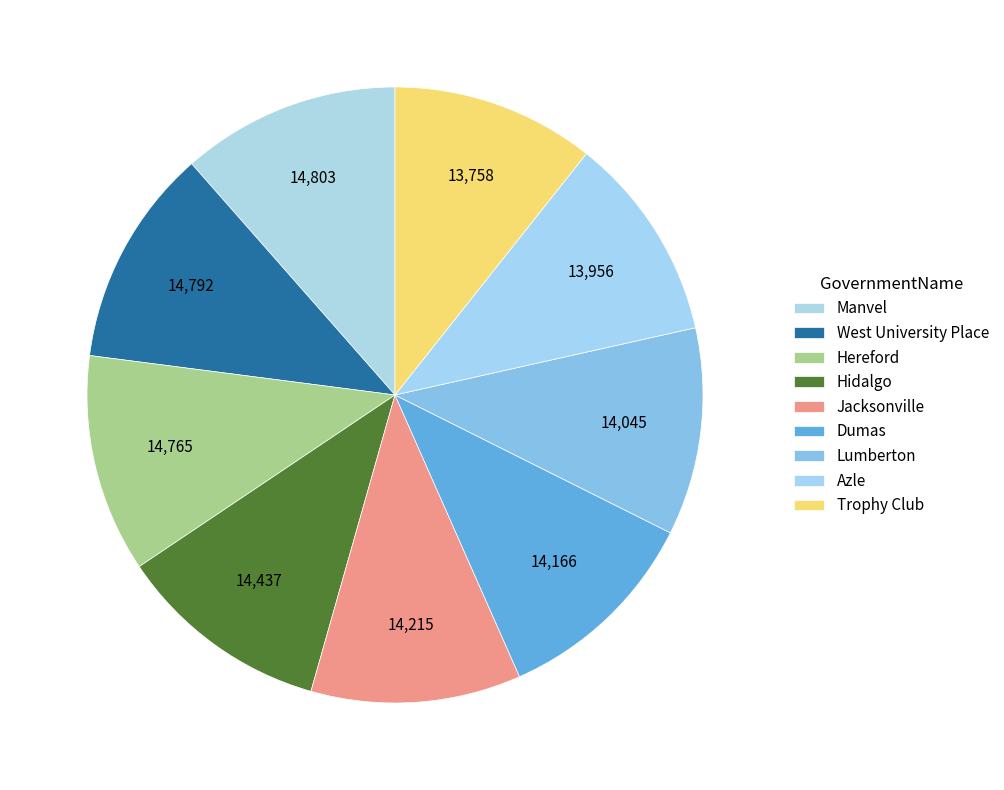

To the nearest percent, what is the difference between the largest and smallest slice percentages?

1%